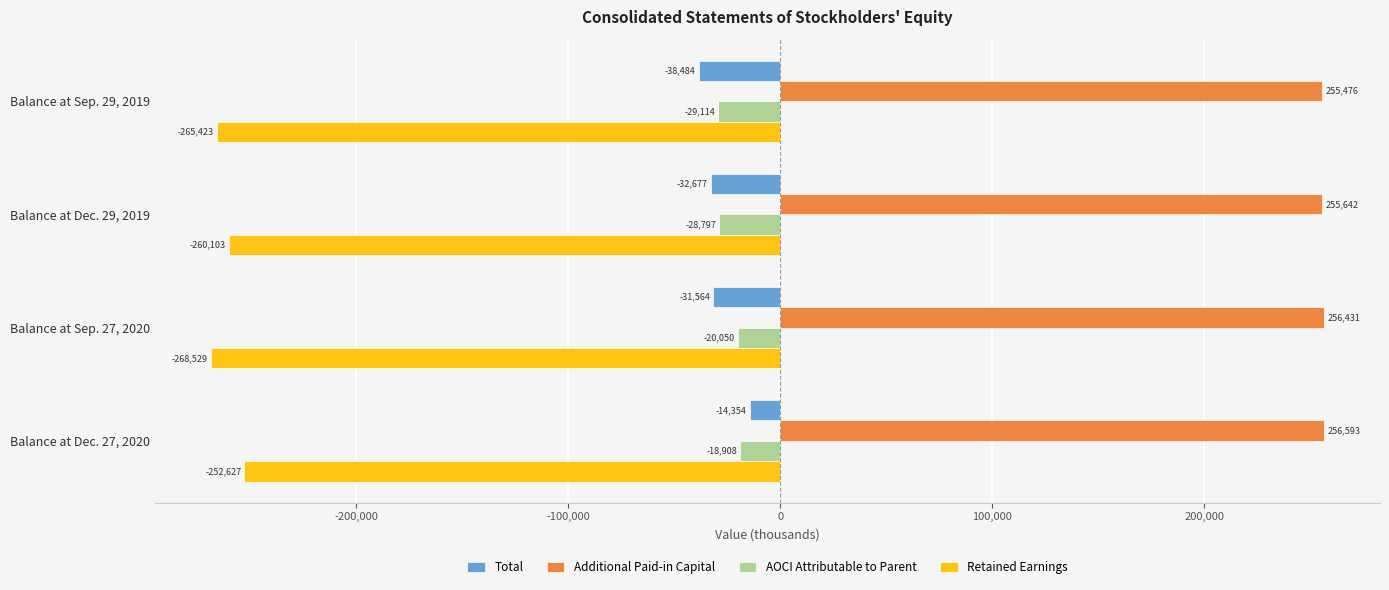

What is the approximate value of Total at Balance at Sep. 29, 2019, to the nearest 50?

-38500